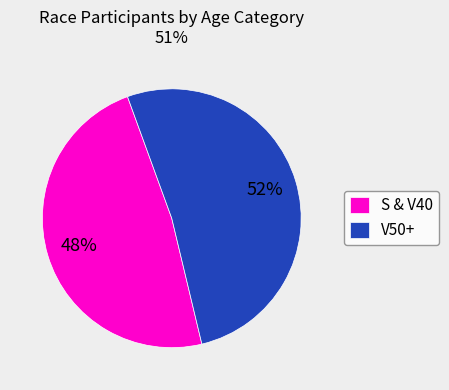

Rank the categories by value from lowest to highest.

S & V40, V50+